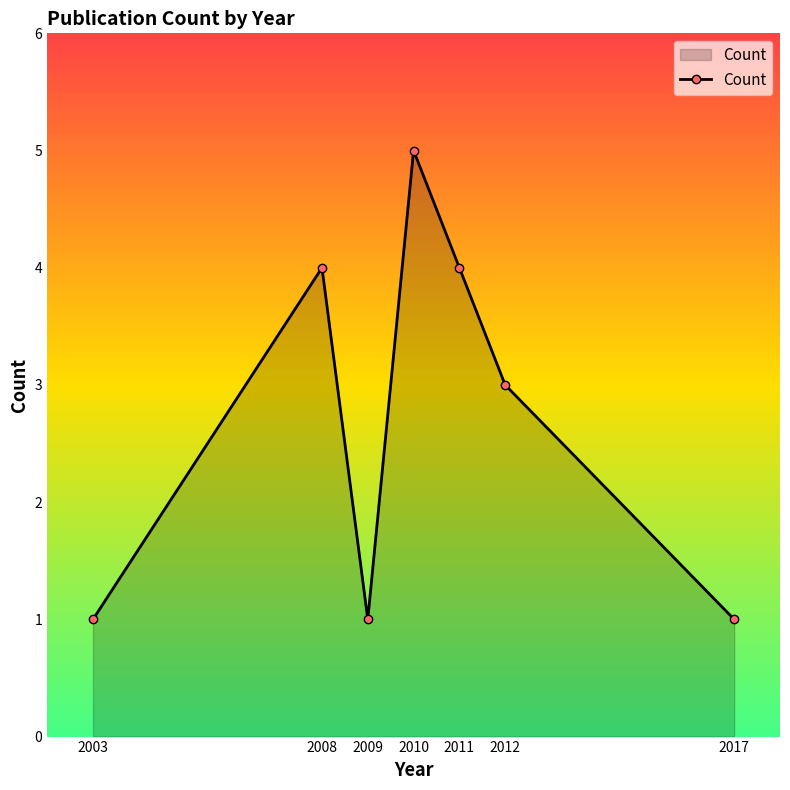

What is the difference between the second highest and minimum values?

3